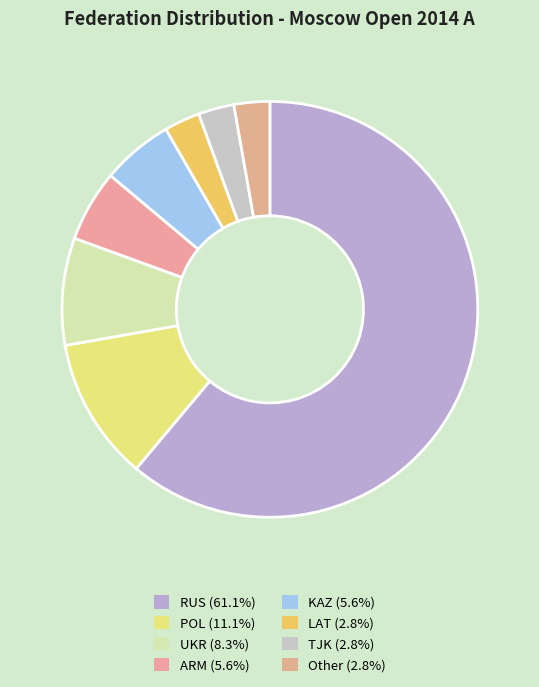

To the nearest percent, what is the average slice percentage?

12%